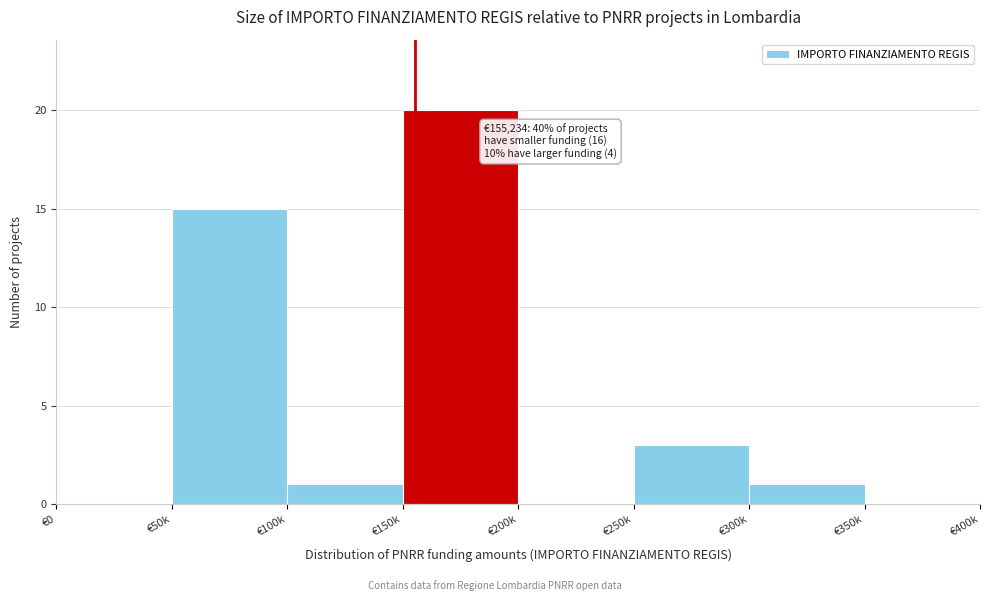

Reading left to right, list all the values displayed in this chart.

€0=0	€50k=15	€100k=1	€150k=20	€200k=0	€250k=3	€300k=1	€350k=0